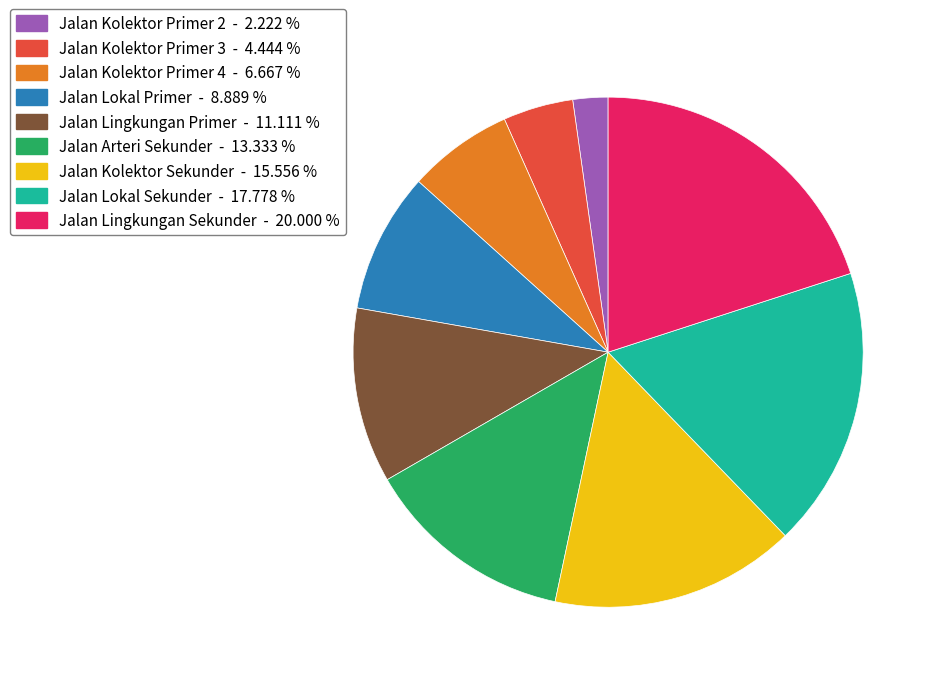

How many segments does this pie chart have?

9